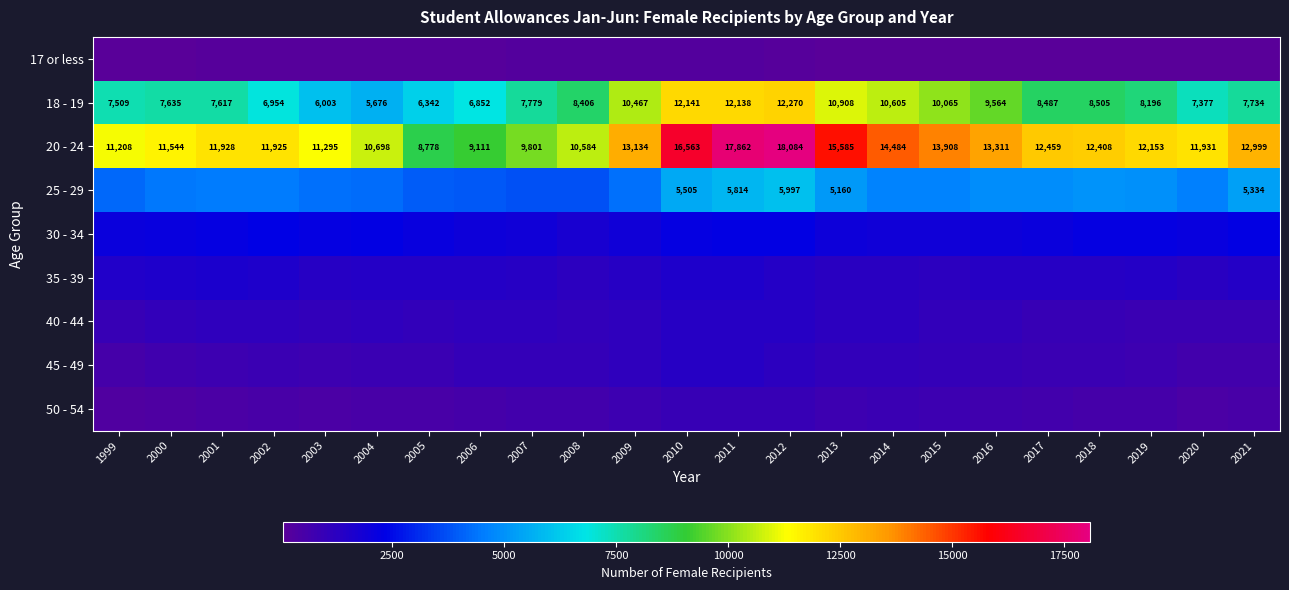

What is the approximate value of 20 - 24 at 2006?

9111